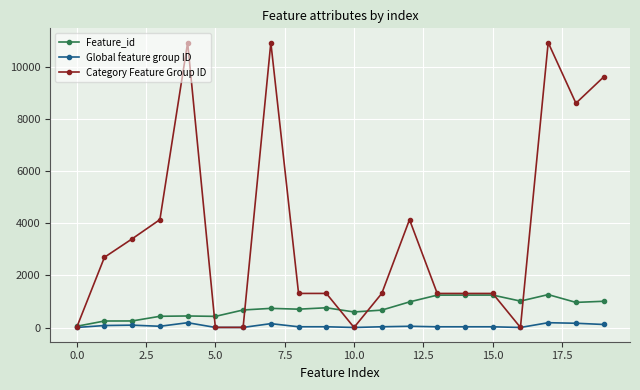

What is the difference between the maximum and minimum values in the Category Feature Group ID series?

10927